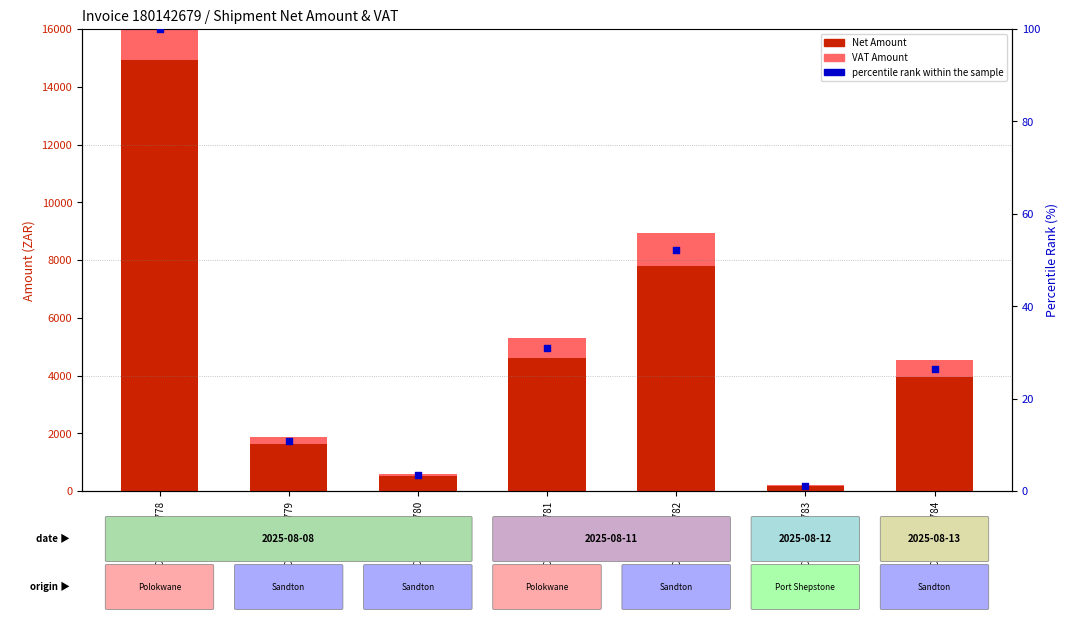

At how many categories does at least one series exceed 8938?

1